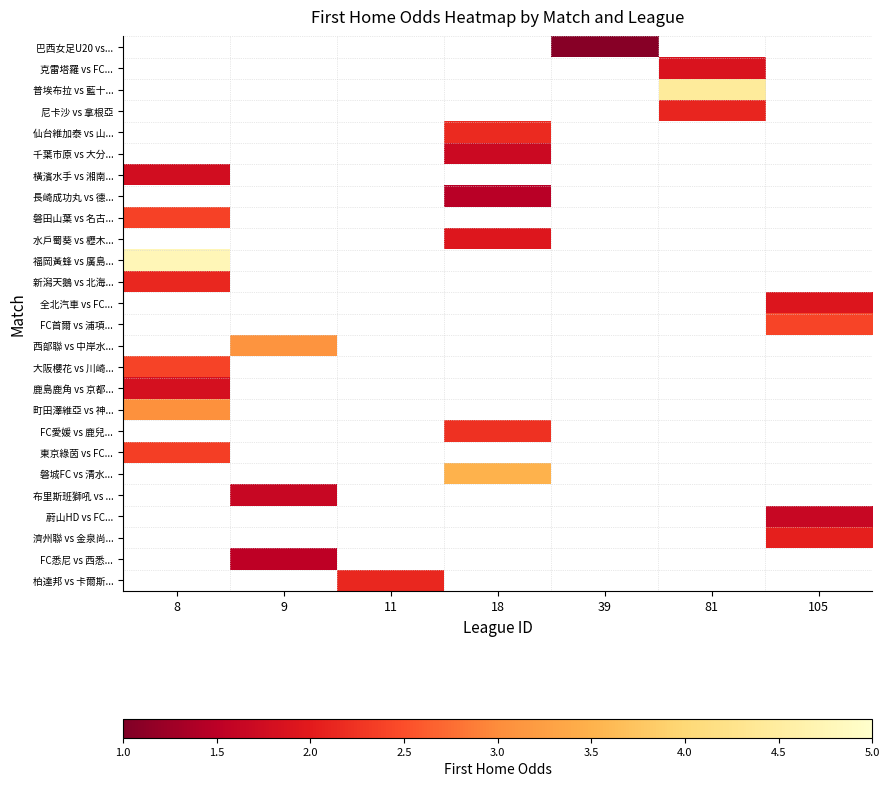

Between 39 and 8, which is larger?

8